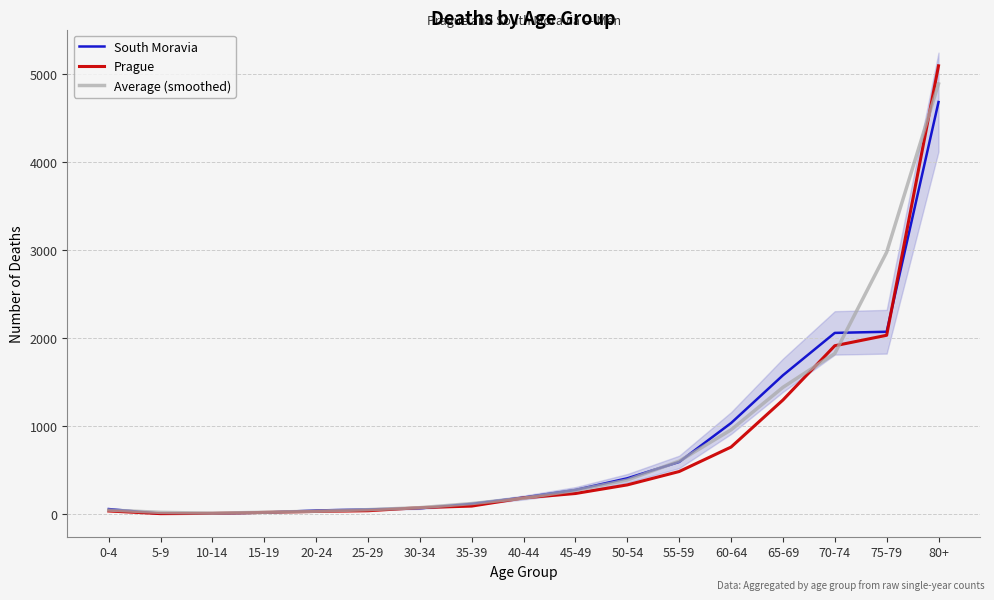

How many values in the South Moravia series exceed 186?

8